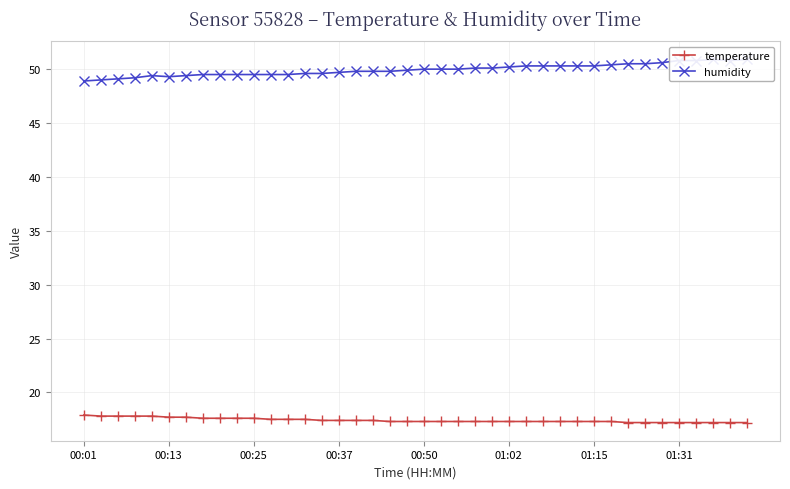

What is the lowest value of the humidity series?

48.9